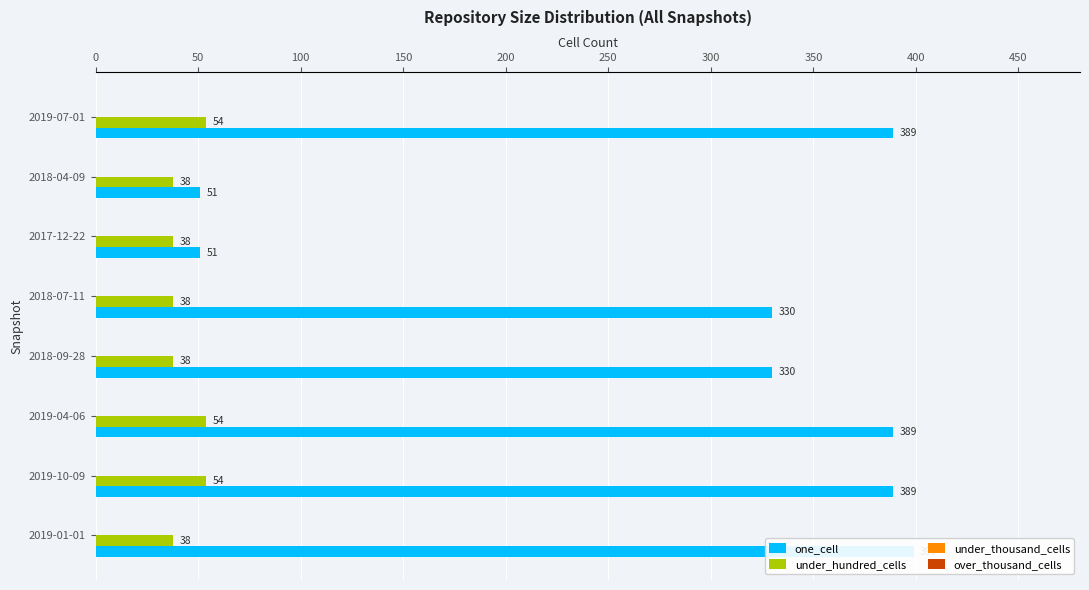

How many bars are there in total?

32